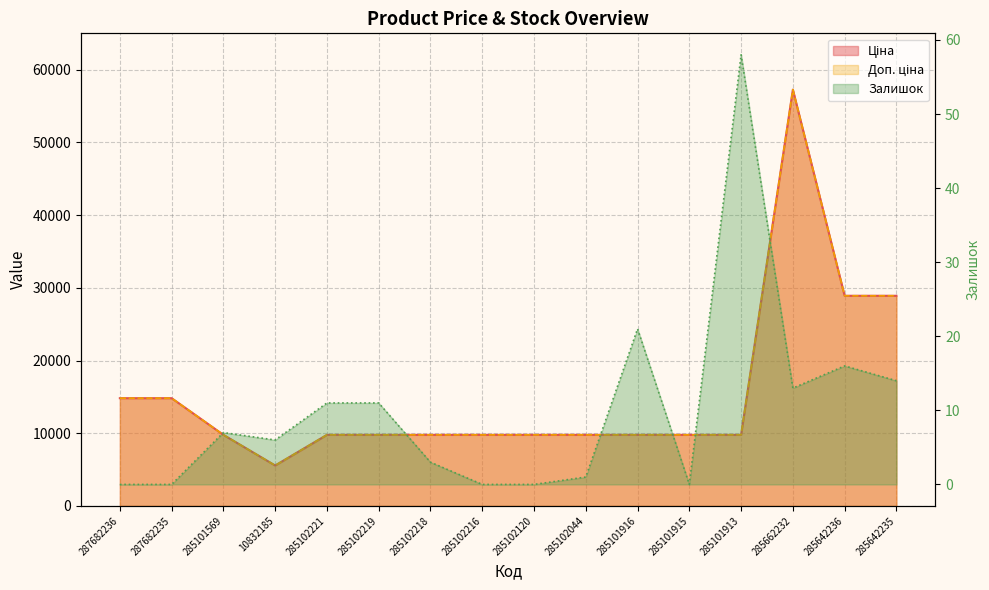

True or false: Доп. ціна and Залишок intersect in this chart.

False